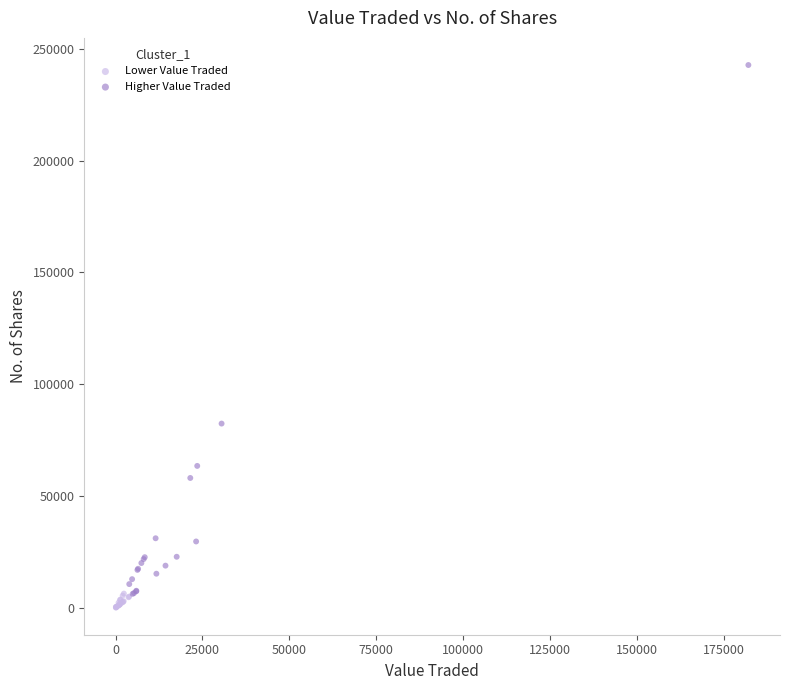

Which series reaches the minimum Y coordinate?

Lower Value Traded